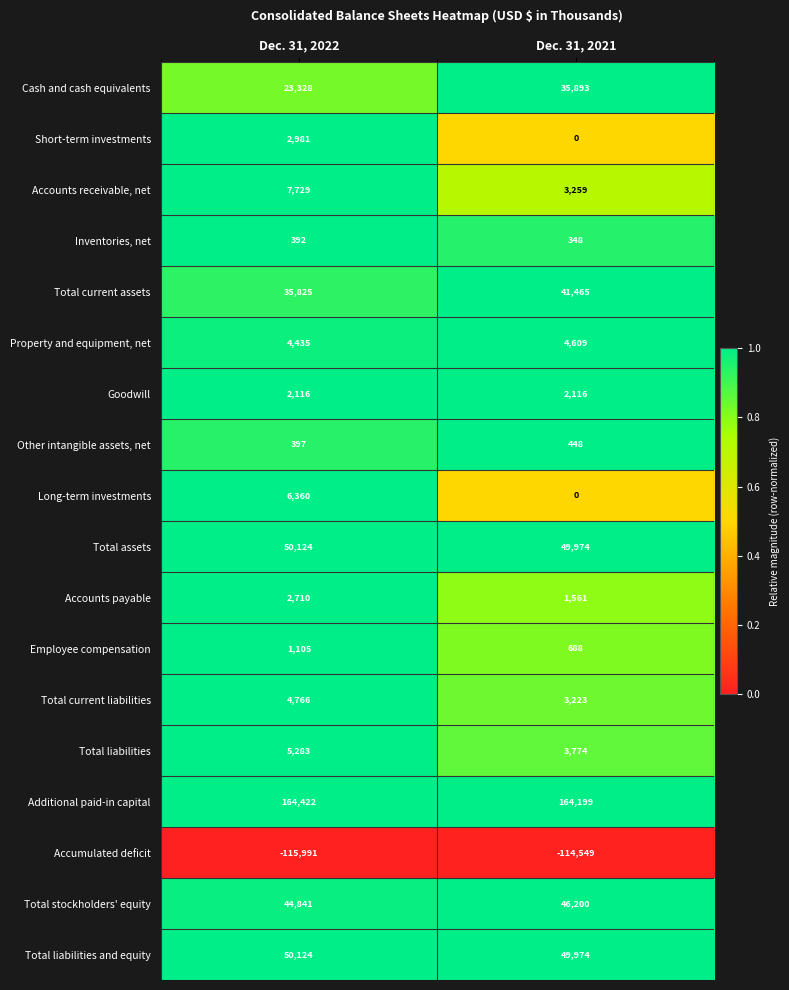

Count the number of data series in this chart.

18